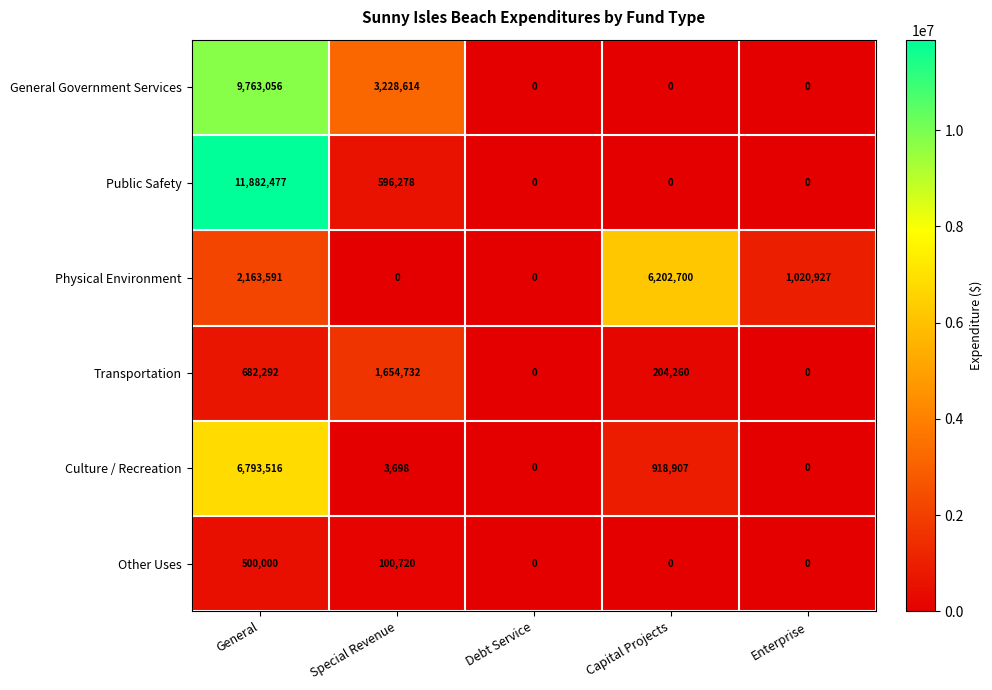

Where is Other Uses nearest to the value 250000?

Special Revenue